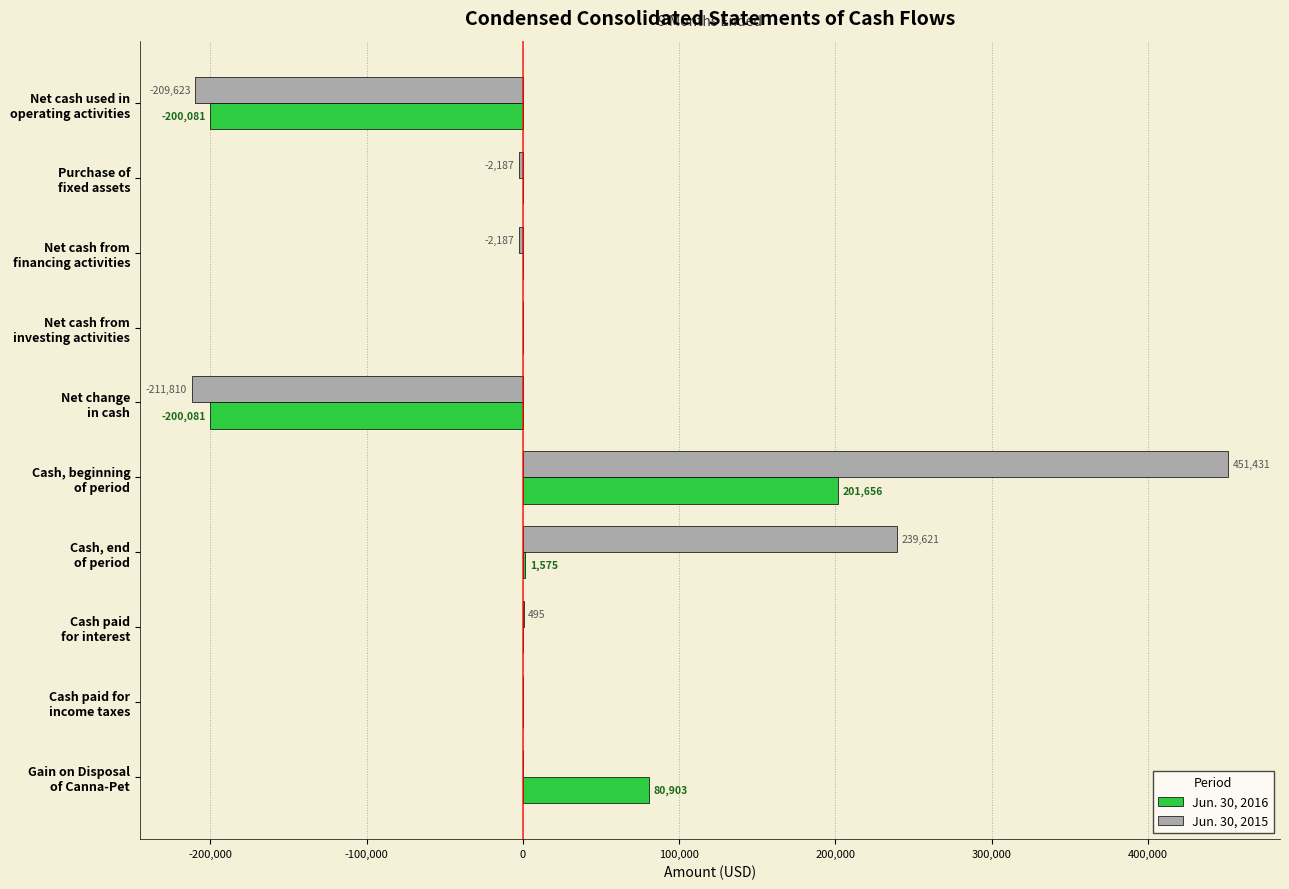

What is the greatest value displayed?

451431